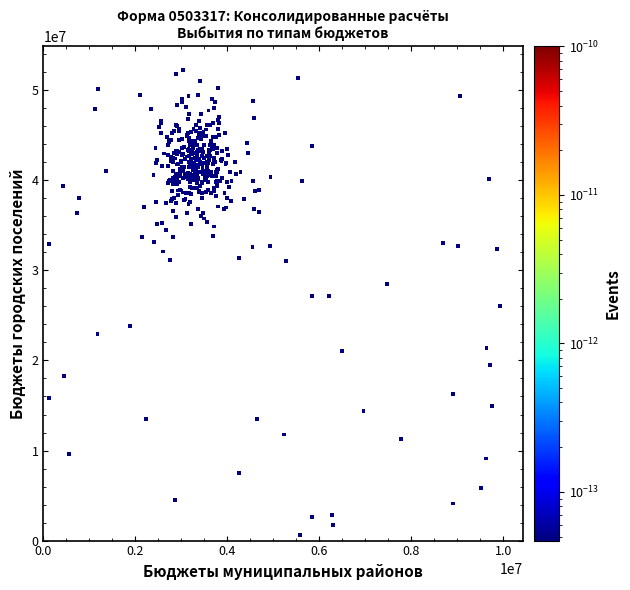

What is the range of Y values (max minus min)?

51678310.1